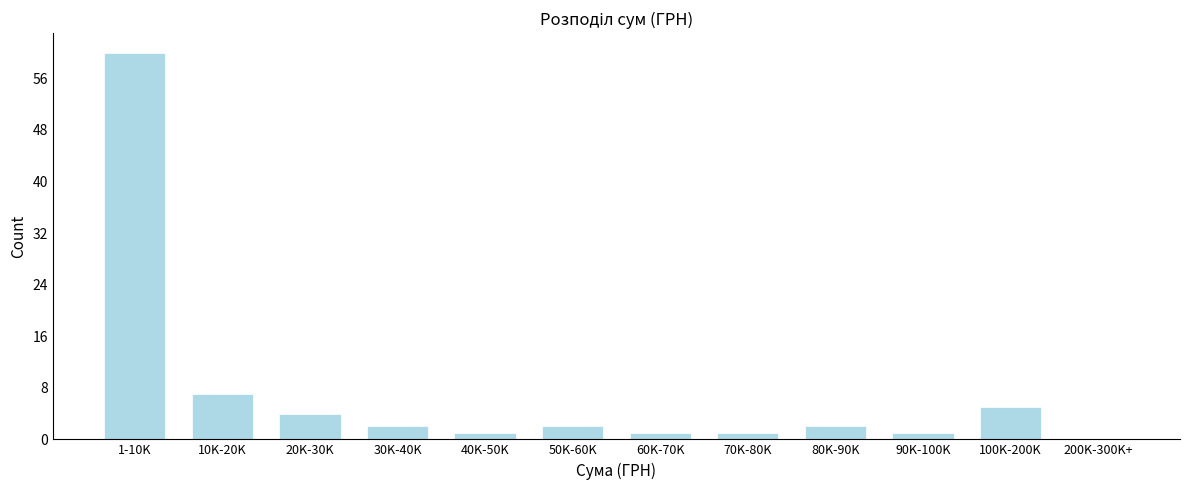

Reading right to left, extract all data points from this chart.

200K-300K+=0	100K-200K=5	90K-100K=1	80K-90K=2	70K-80K=1	60K-70K=1	50K-60K=2	40K-50K=1	30K-40K=2	20K-30K=4	10K-20K=7	1-10K=60